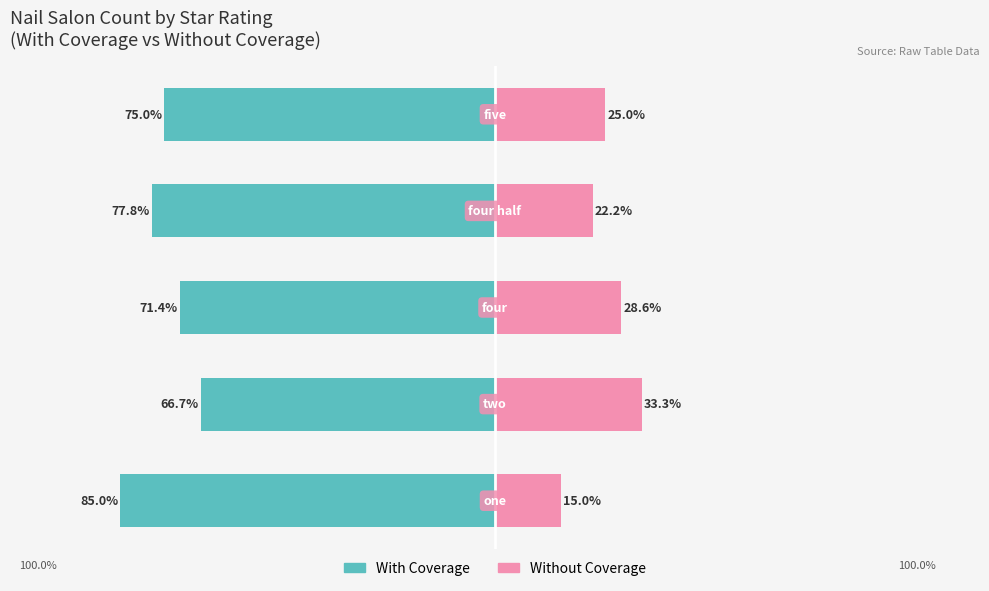

The Without Coverage series shows 6.8 at 0. True or false?

False